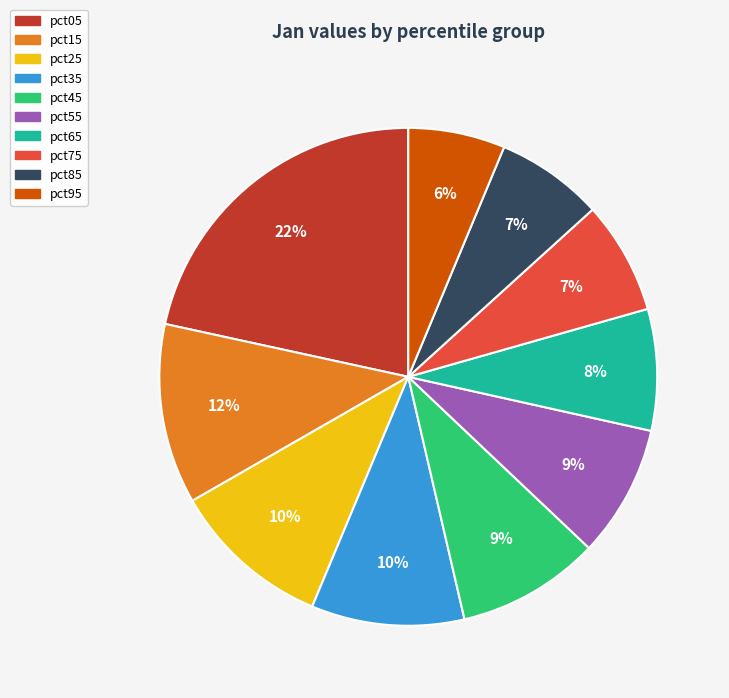

Which slice is the largest?

pct05